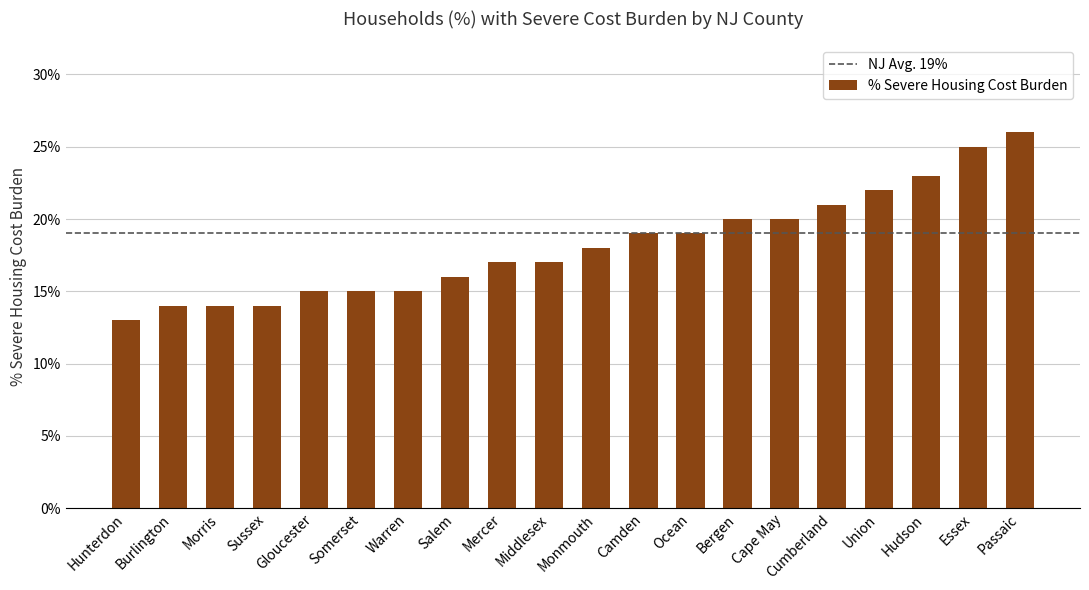

What is the label of the 8th bar from the right?

Ocean